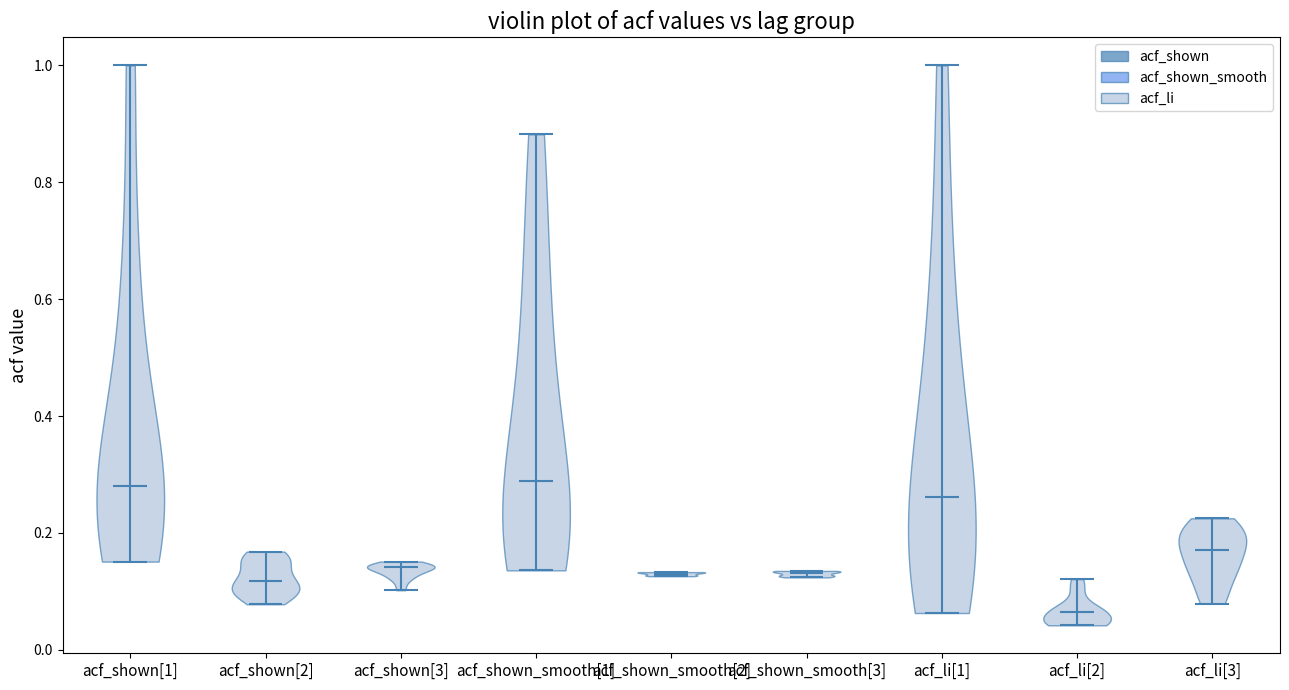

Reading left to right, read every violin against the y-axis: where its median line is, and the lowest and highest points it reaches. The values are not printed on the chart, so give them approximately, as read against the axis.

acf_shown[1]: median line 0.28, lowest point 0.16, highest point 1.00
acf_shown[2]: median line 0.12, lowest point 0.08, highest point 0.16
acf_shown[3]: median line 0.14, lowest point 0.10, highest point 0.16
acf_shown_smooth[1]: median line 0.28, lowest point 0.14, highest point 0.88
acf_shown_smooth[2]: median line 0.14, lowest point 0.12, highest point 0.14
acf_shown_smooth[3]: median line 0.14, lowest point 0.12, highest point 0.14
acf_li[1]: median line 0.26, lowest point 0.06, highest point 1.00
acf_li[2]: median line 0.06, lowest point 0.04, highest point 0.12
acf_li[3]: median line 0.18, lowest point 0.08, highest point 0.22